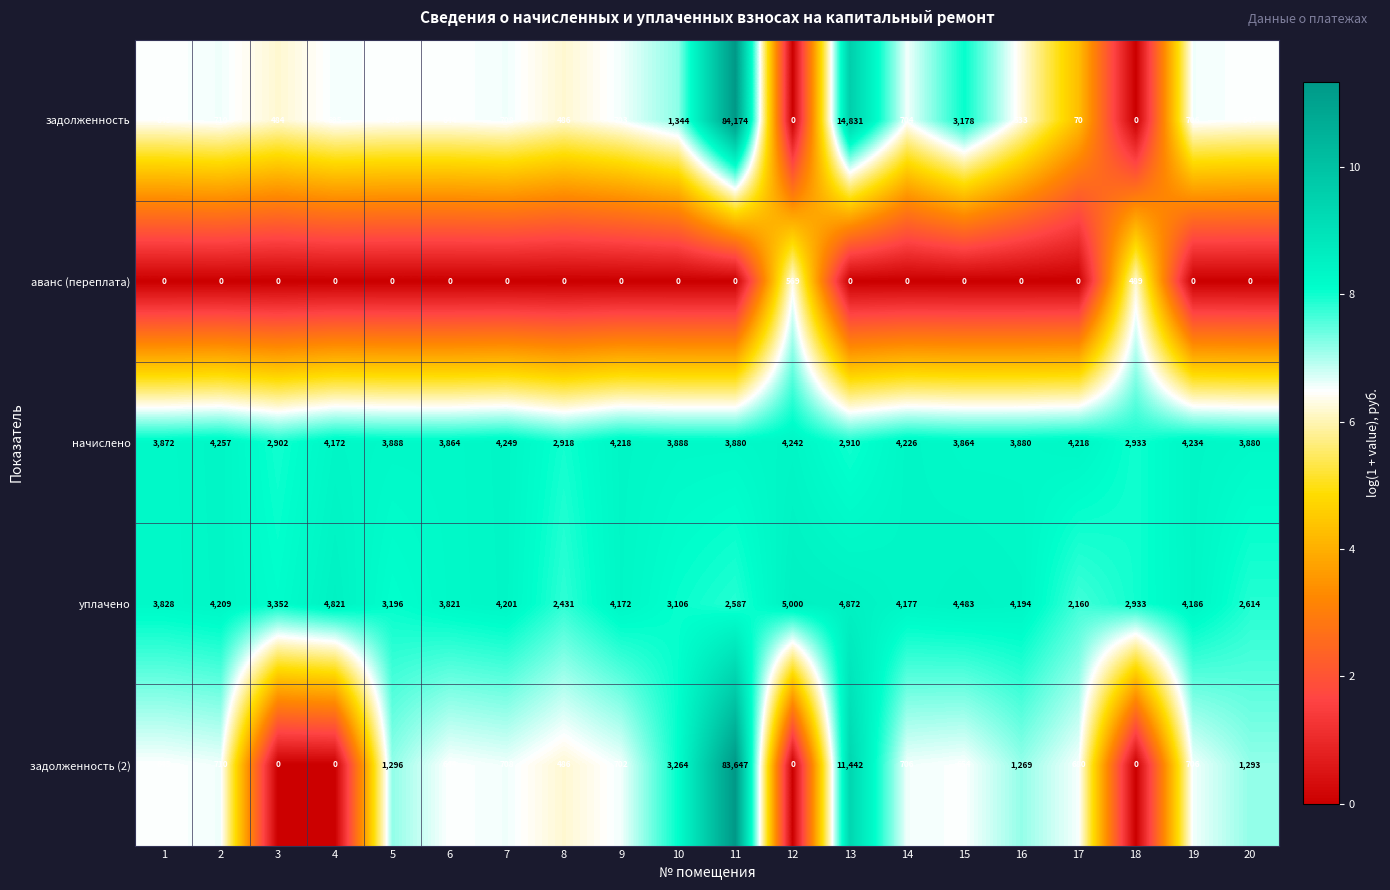

The задолженность (2) series shows 706 at 14. True or false?

True